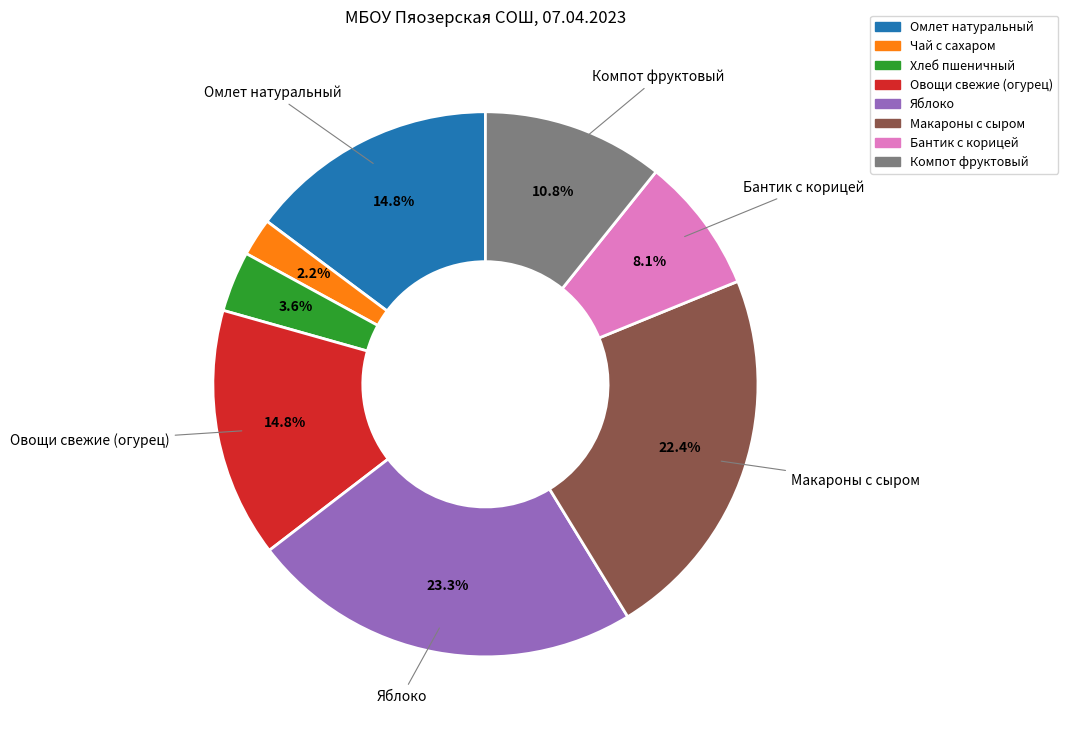

To the nearest percent, what percentage of the pie is Чай с сахаром?

2%